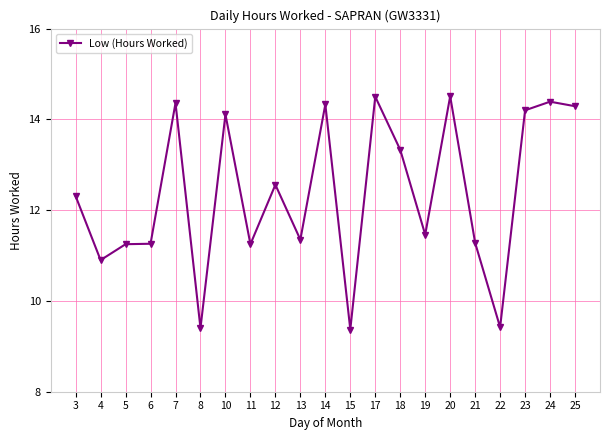

What is the average value?

12.4